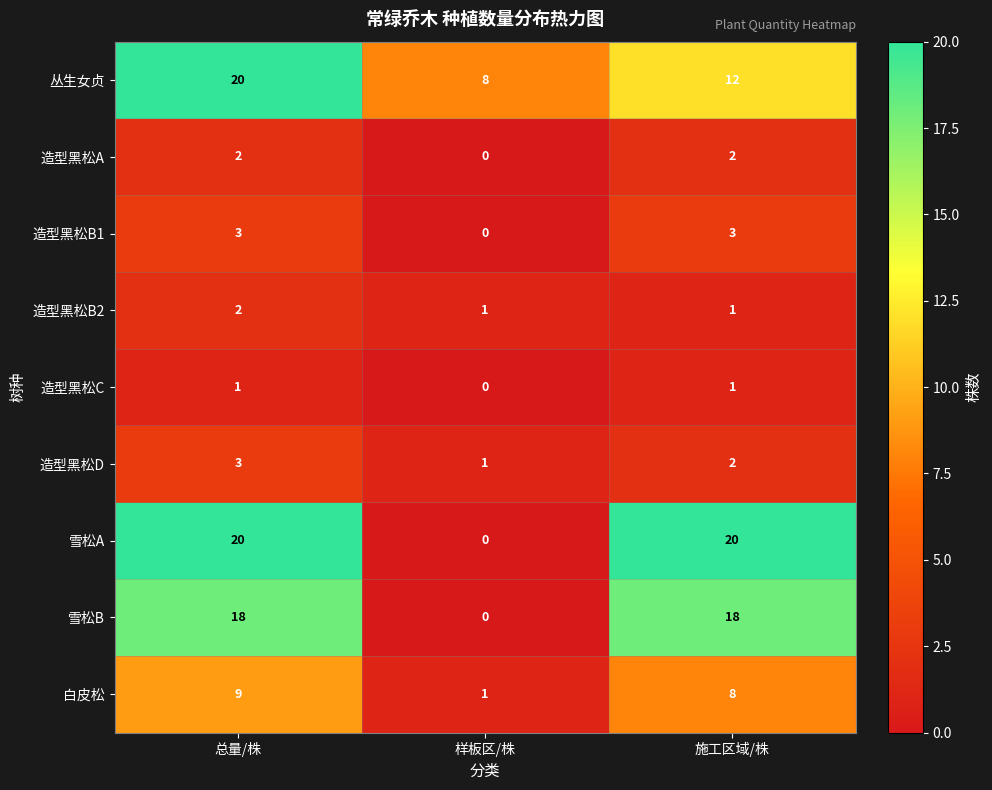

Between 总量/株 and 样板区/株, which series saw the biggest shift?

雪松A